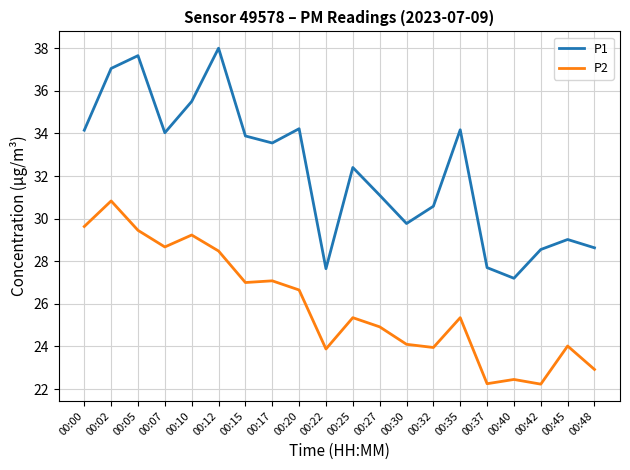

In P2, how many points are higher than both neighbors (excluding endpoints)?

7